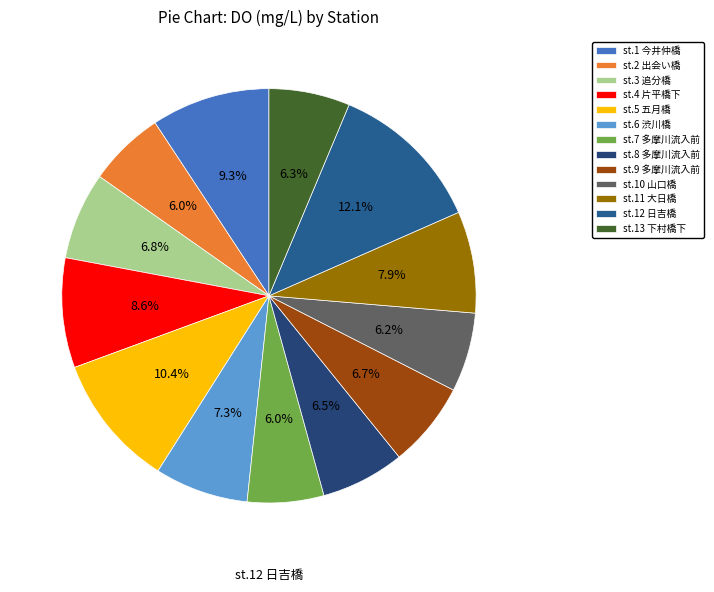

Rank the categories by value from lowest to highest.

st.2 出会い橋, st.7 多摩川流入前, st.10 山口橋, st.13 下村橋下, st.8 多摩川流入前, st.9 多摩川流入前, st.3 追分橋, st.6 渋川橋, st.11 大日橋, st.4 片平橋下, st.1 今井仲橋, st.5 五月橋, st.12 日吉橋